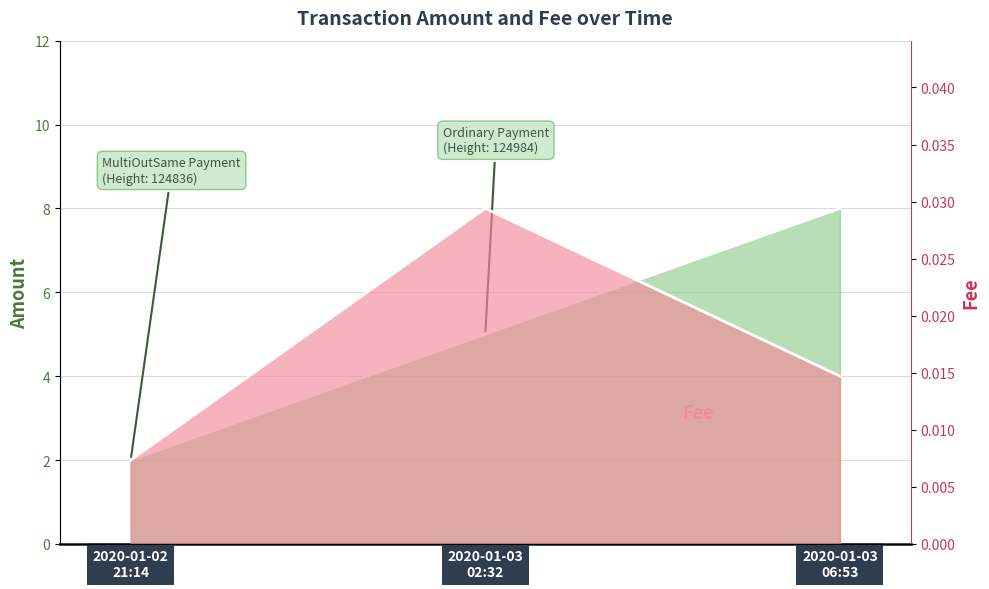

Is it true that Fee equals 0.0 at 2020-01-03 02:32?

False